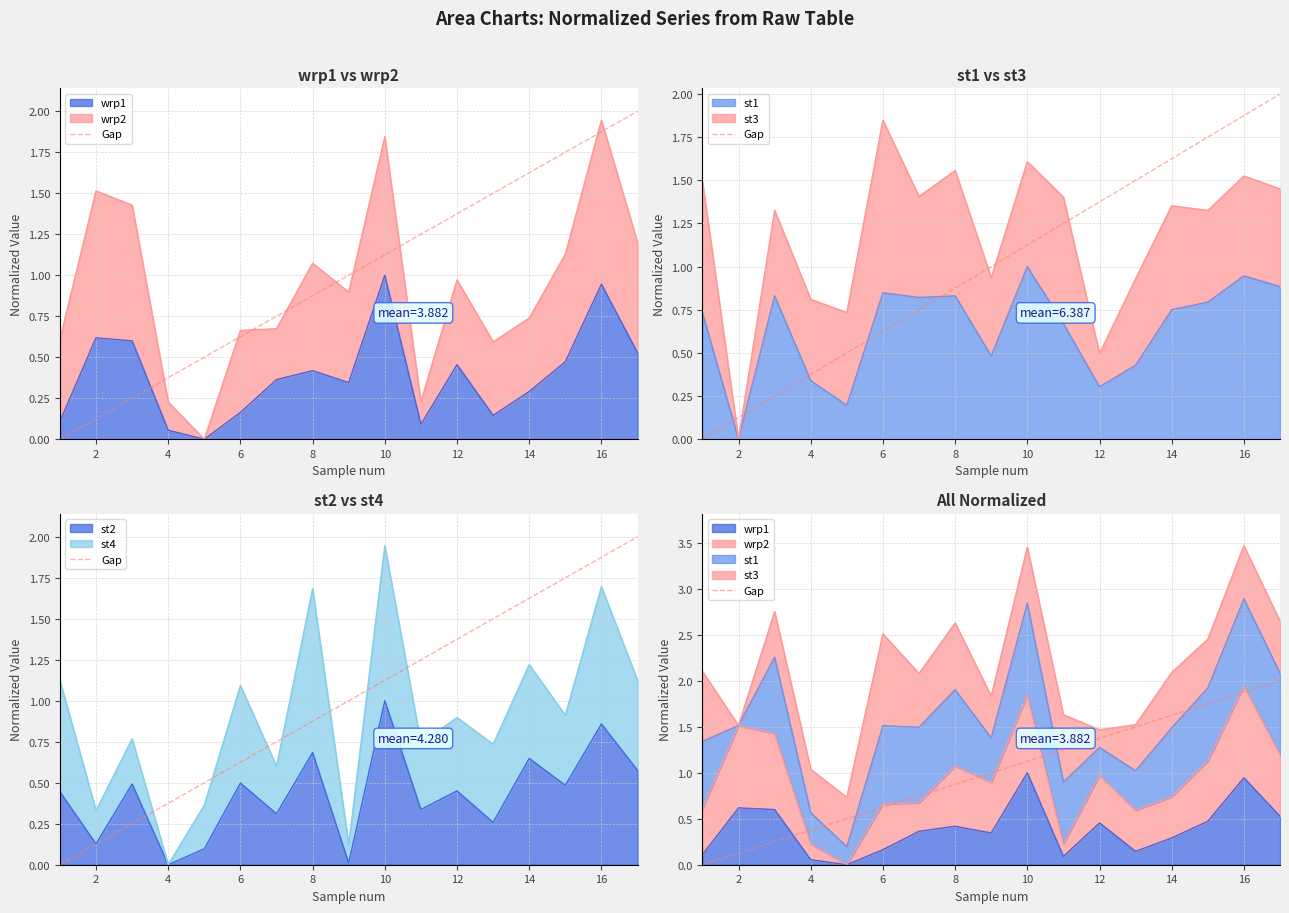

The st2 series shows 0.4 at 16. True or false?

False